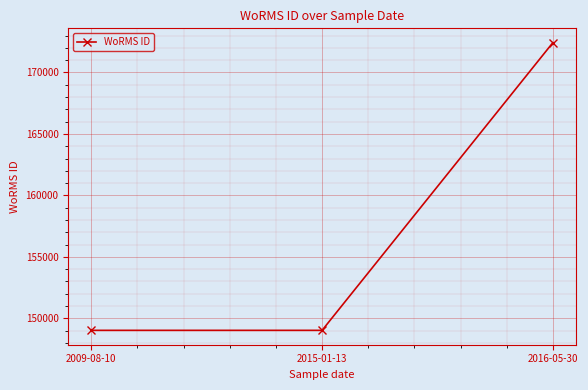

What is the minimum value shown in the chart?

149028